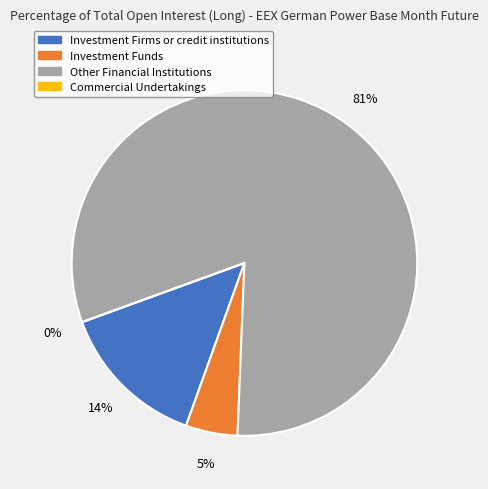

What is the largest slice in the pie chart?

Other Financial Institutions